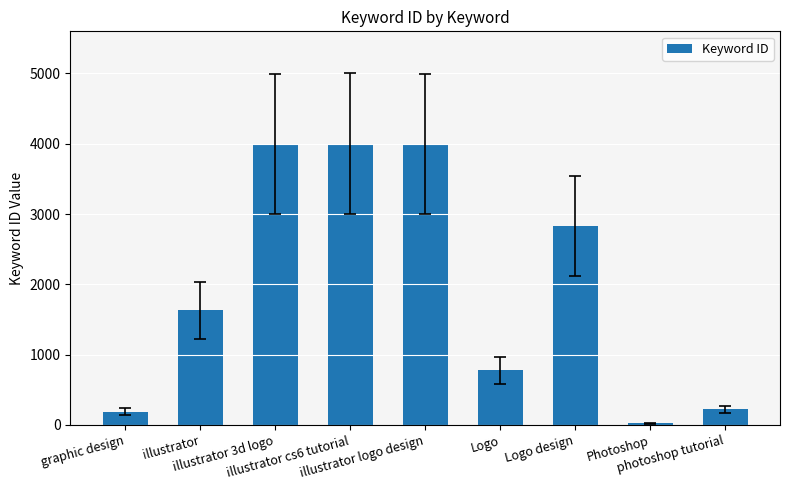

What is the maximum value shown in the chart?

4000